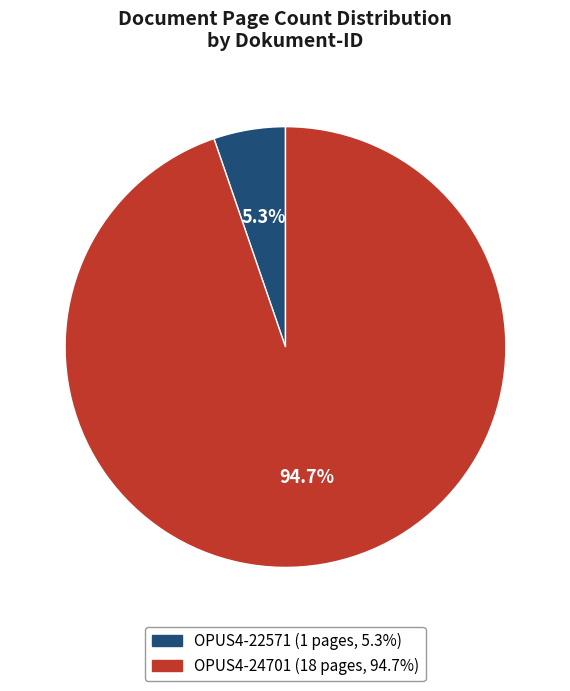

Is it true that OPUS4-24701 is 95% of the pie?

True